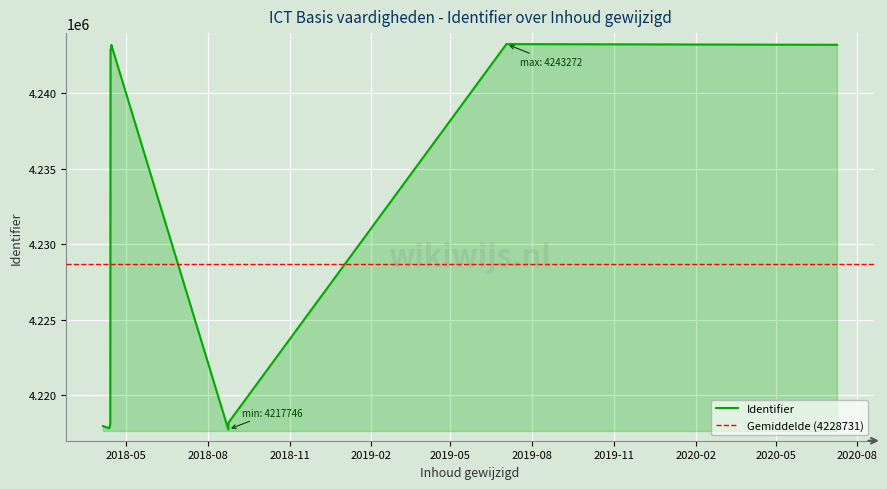

The value at 2020-07-09 is 6030803. True or false?

False